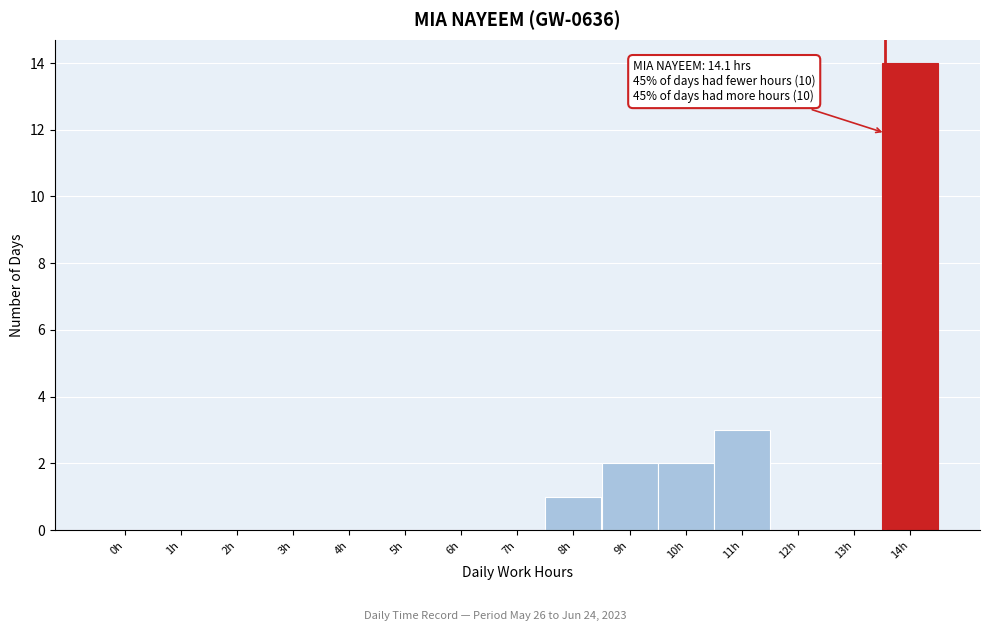

Reading right to left, list all the values displayed in this chart.

14h=14	13h=0	12h=0	11h=3	10h=2	9h=2	8h=1	7h=0	6h=0	5h=0	4h=0	3h=0	2h=0	1h=0	0h=0